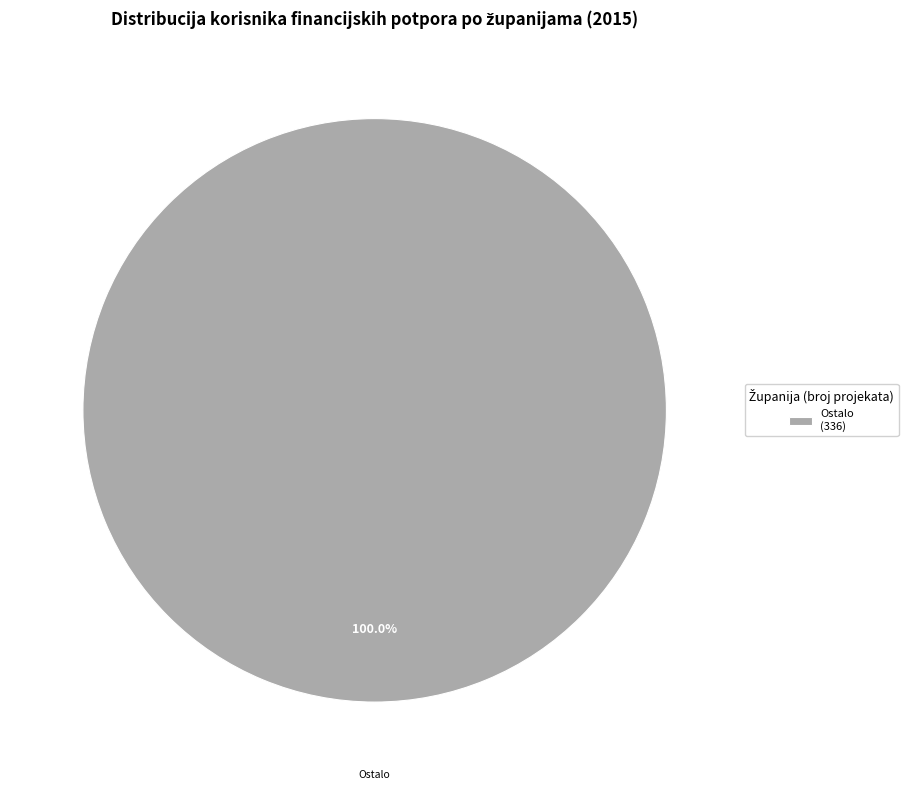

Rank the categories by value from lowest to highest.

Ostalo (336)